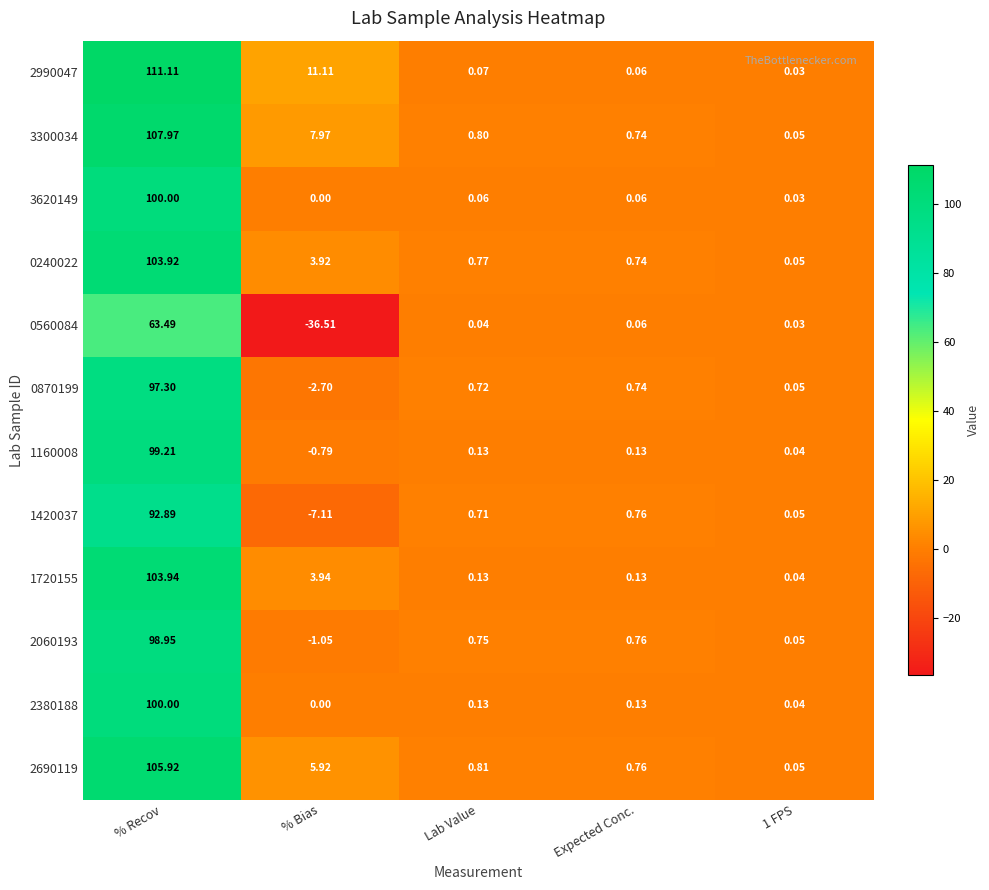

At which category is the sum across all series the highest?

% Recov